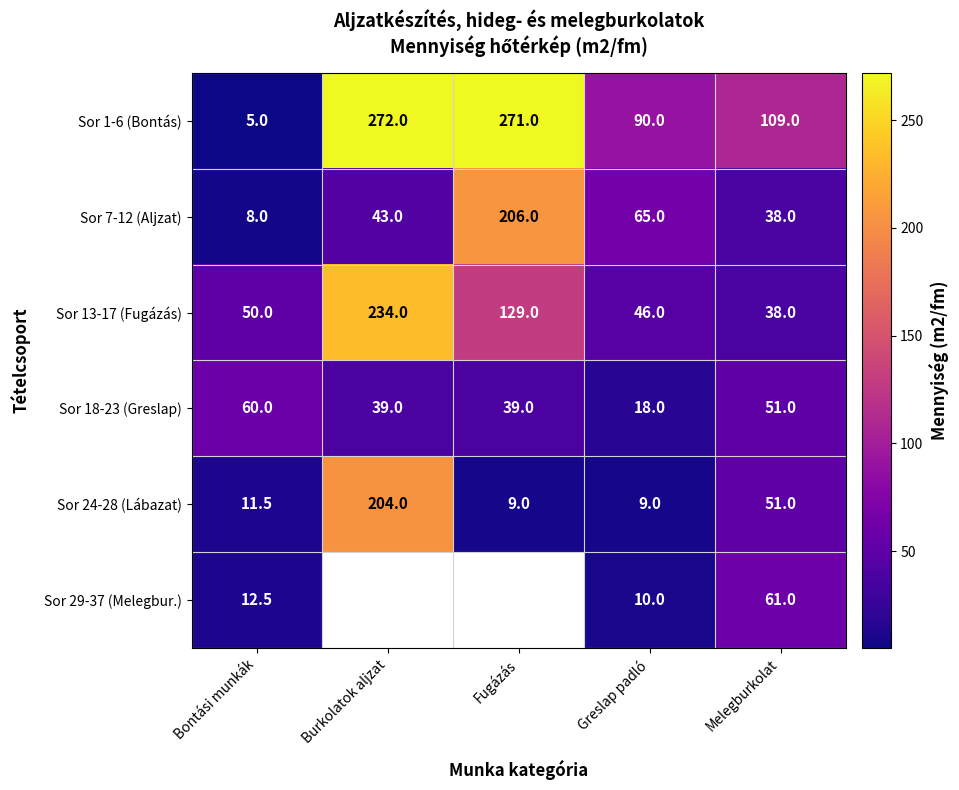

The value of Sor 1-6 (Bontás) at Burkolatok aljzat is 468.2. True or false?

False